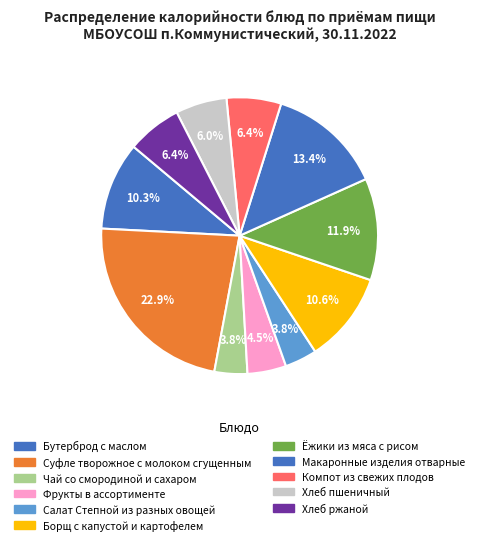

How much of the chart is everything except Компот из свежих плодов?

93.6%